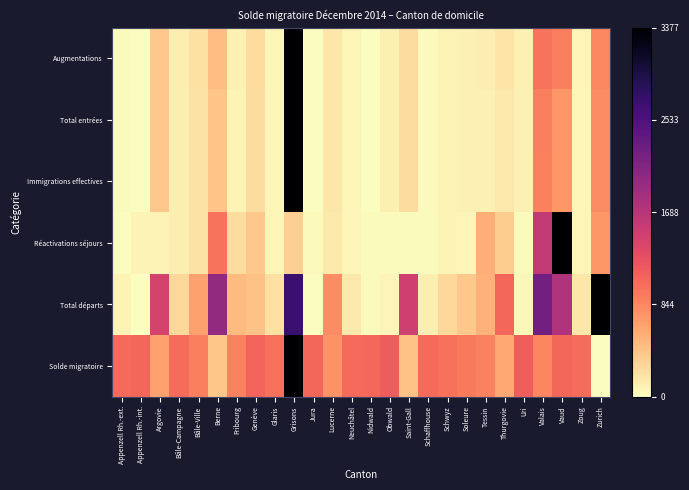

At Valais, list the series in order from largest to smallest.

Total départs, Réactivations séjours, Augmentations, Total entrées, Immigrations effectives, Solde migratoire